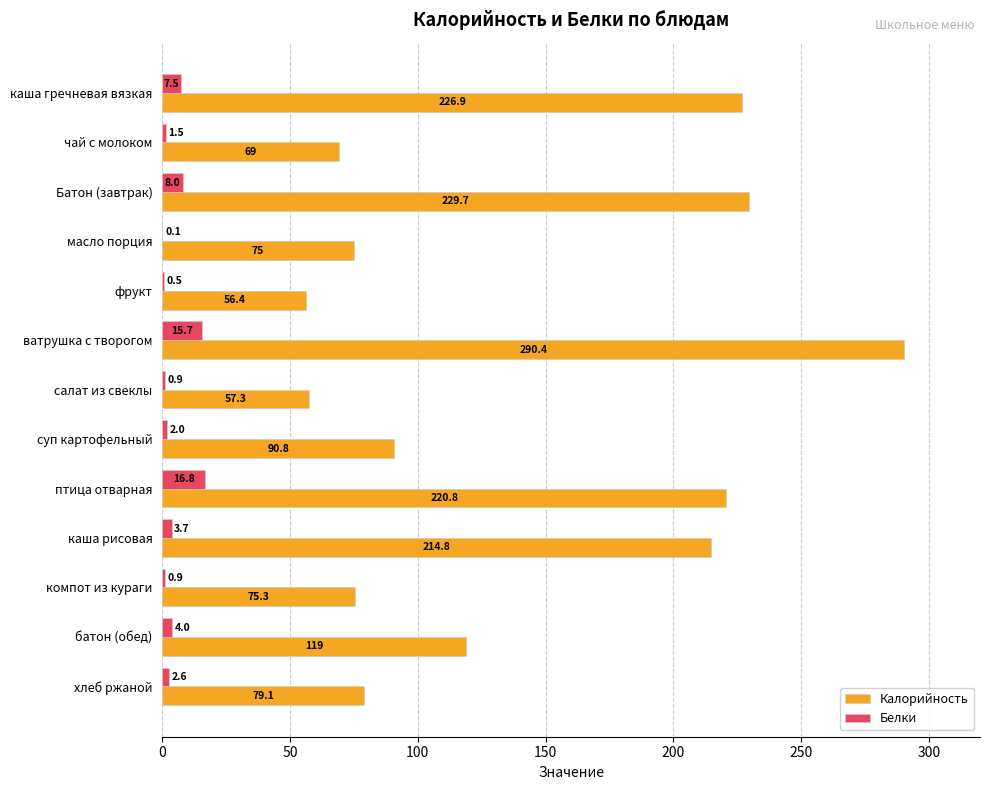

What is the approximate value of Калорийность at чай с молоком?

69.0